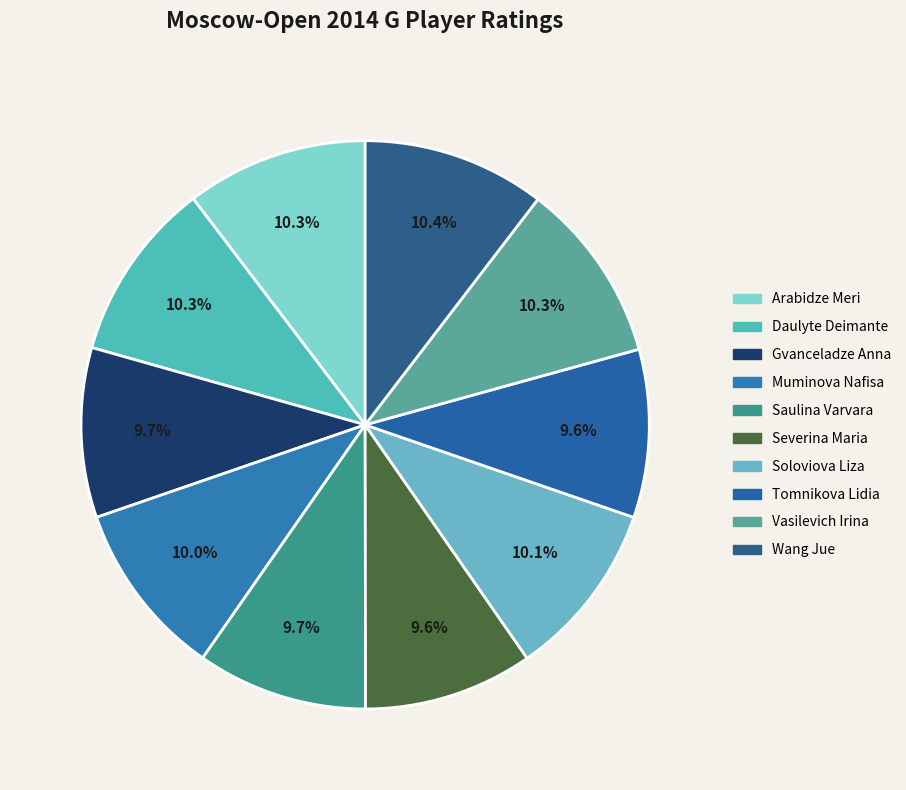

Rank the categories by value from highest to lowest.

Wang Jue, Arabidze Meri, Vasilevich Irina, Daulyte Deimante, Soloviova Liza, Muminova Nafisa, Saulina Varvara, Gvanceladze Anna, Severina Maria, Tomnikova Lidia